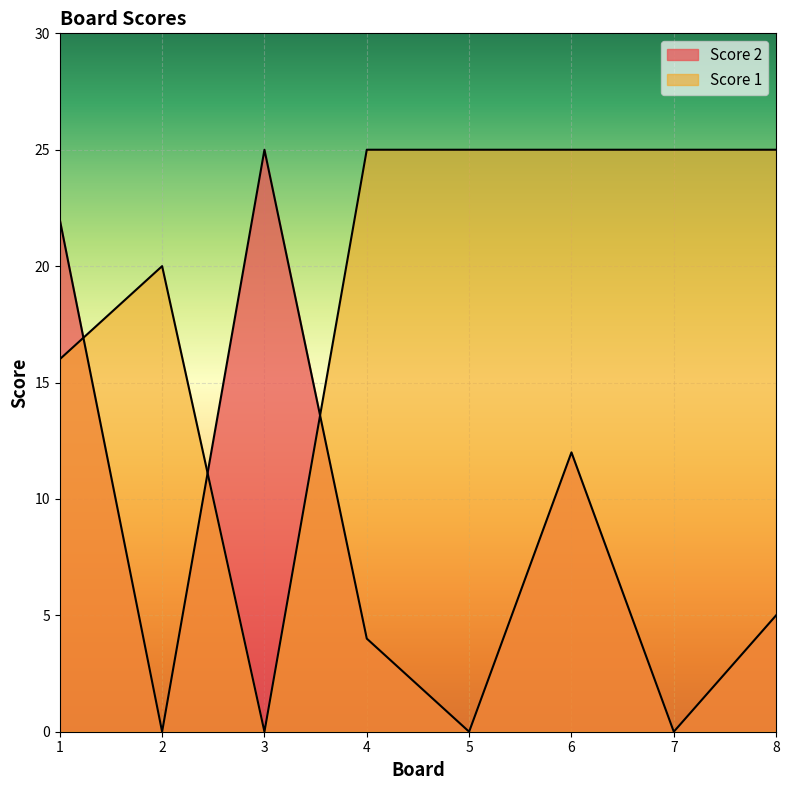

List the labels in order of Score 1 value, largest first.

4, 5, 6, 7, 8, 2, 1, 3